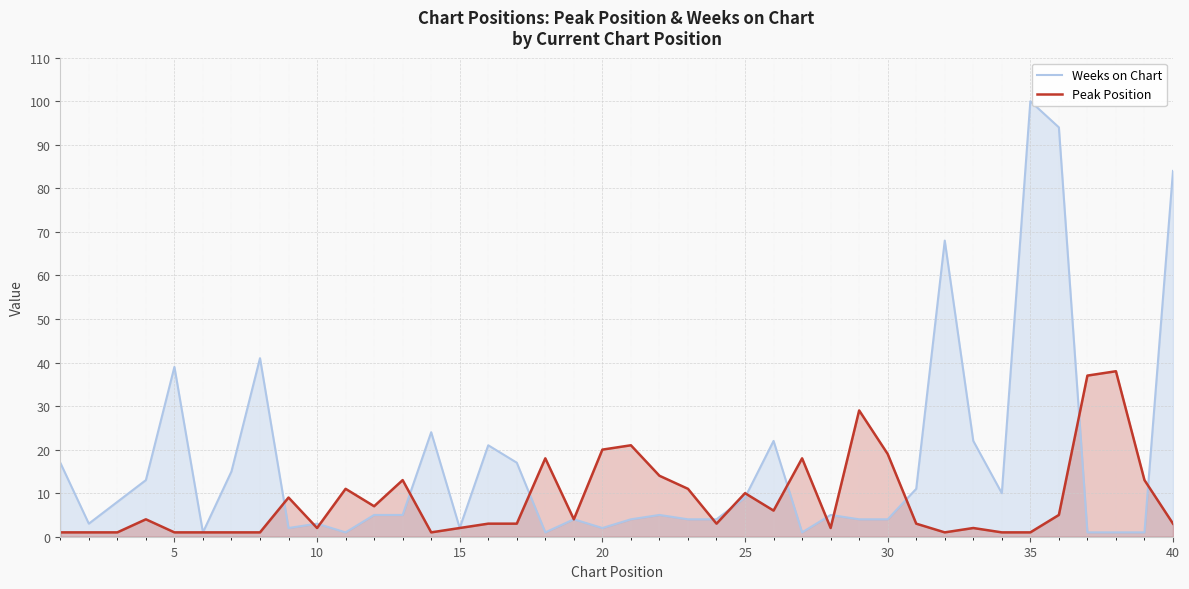

How many times do Peak Position and Weeks on Chart cross each other?

14